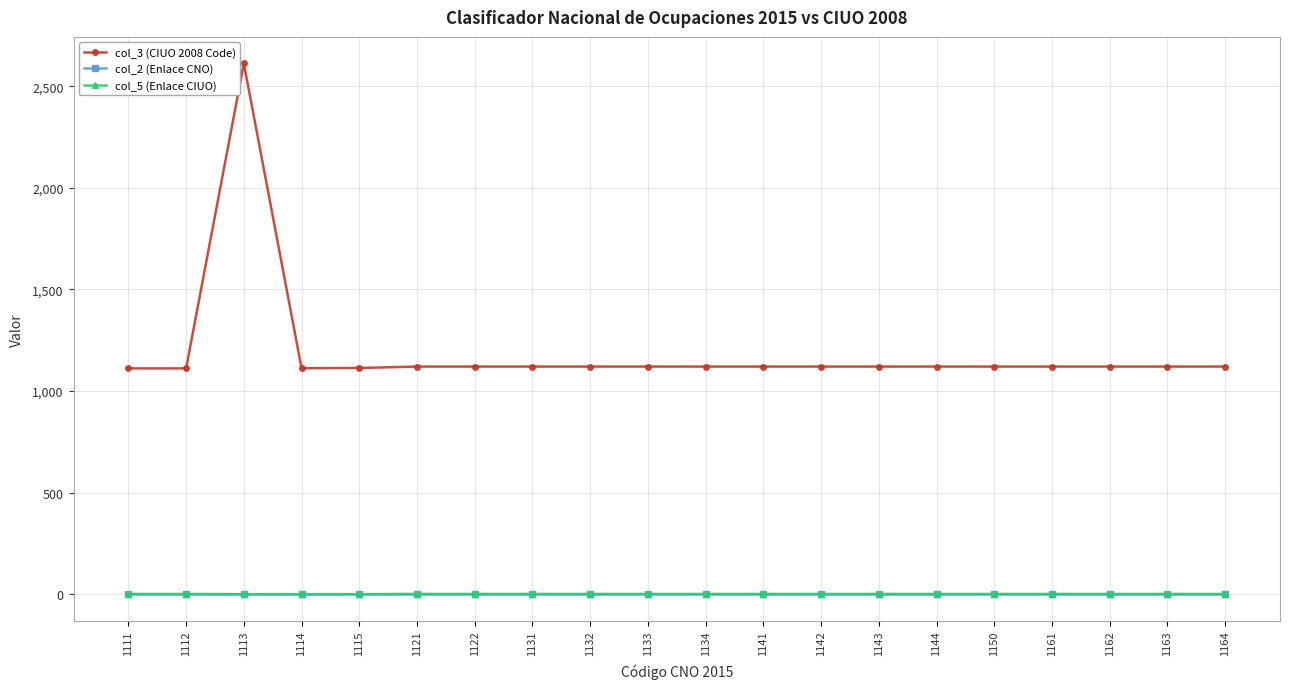

True or false: col_3 (CIUO 2008 Code) and col_2 (Enlace CNO) cross at least once.

False